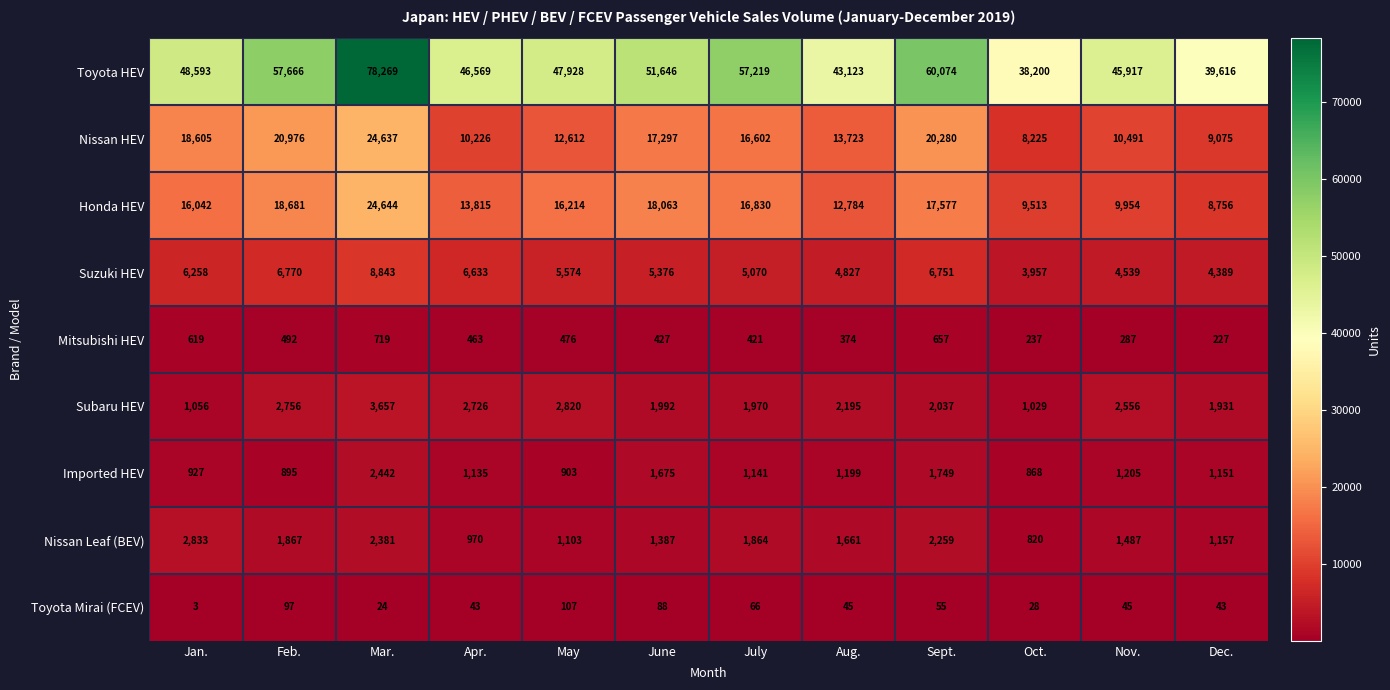

The Imported HEV series shows 657 at July. True or false?

False